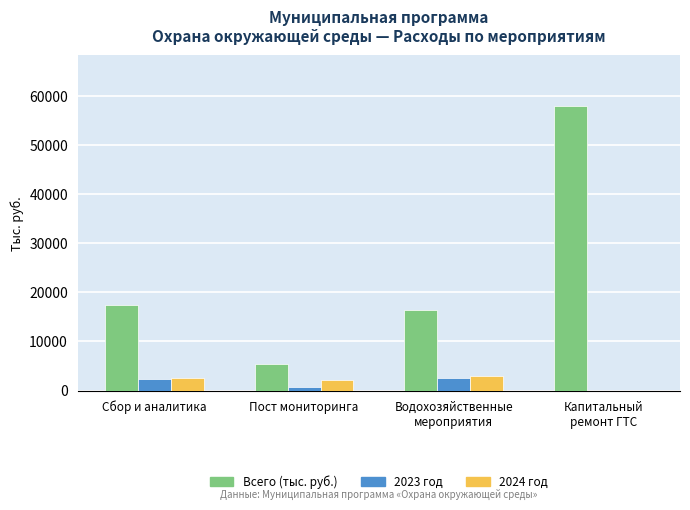

Is it true that Всего (тыс. руб.) equals 17356.5 at Сбор и аналитика?

True